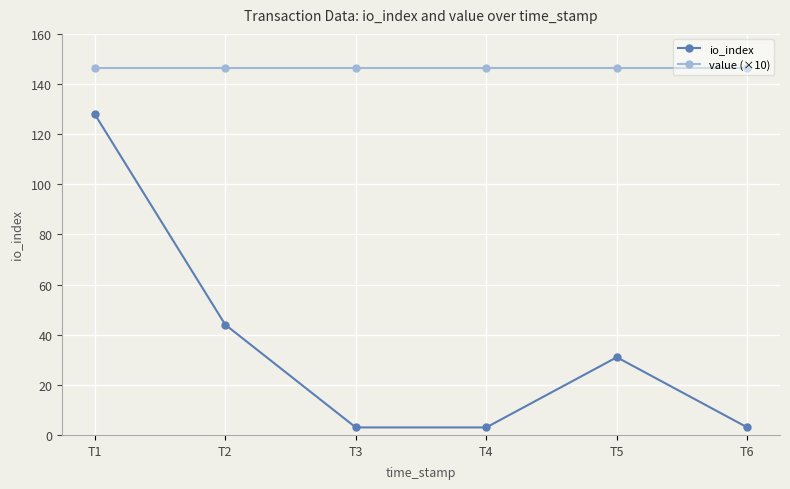

What is the value of the io_index point at the 3rd from the left?

3.0